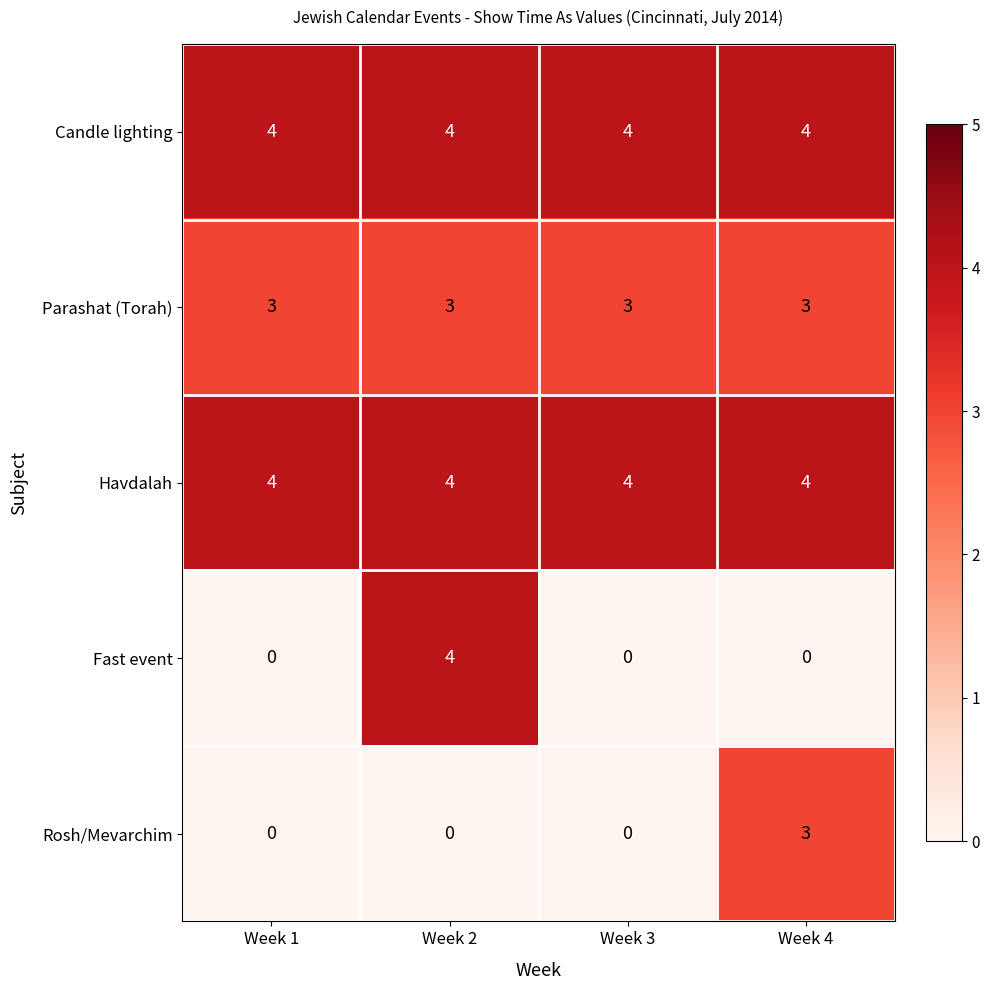

True or false: Candle lighting has a value of 1 at Week 3.

False